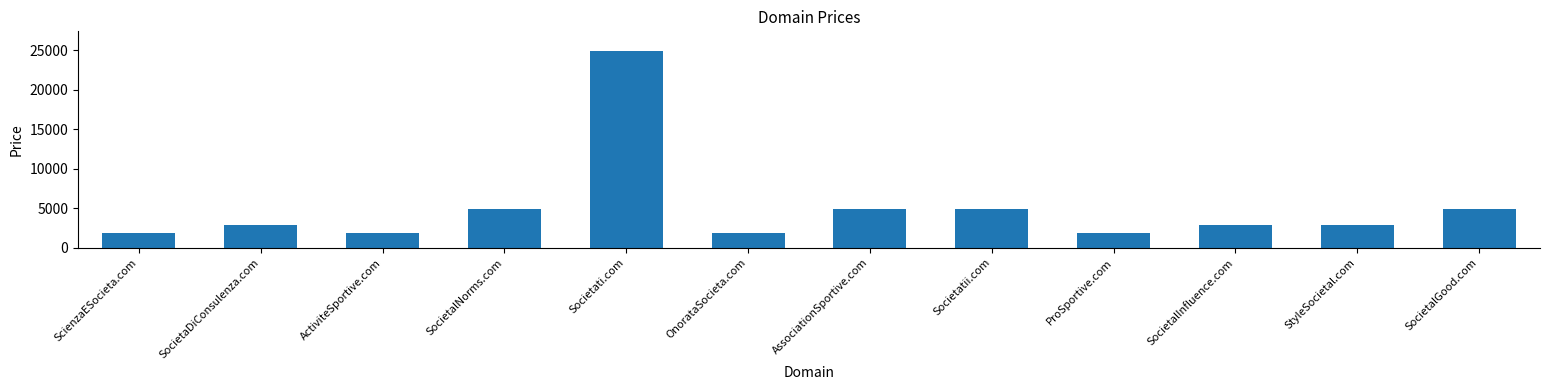

The value at AssociationSportive.com is 6831. True or false?

False